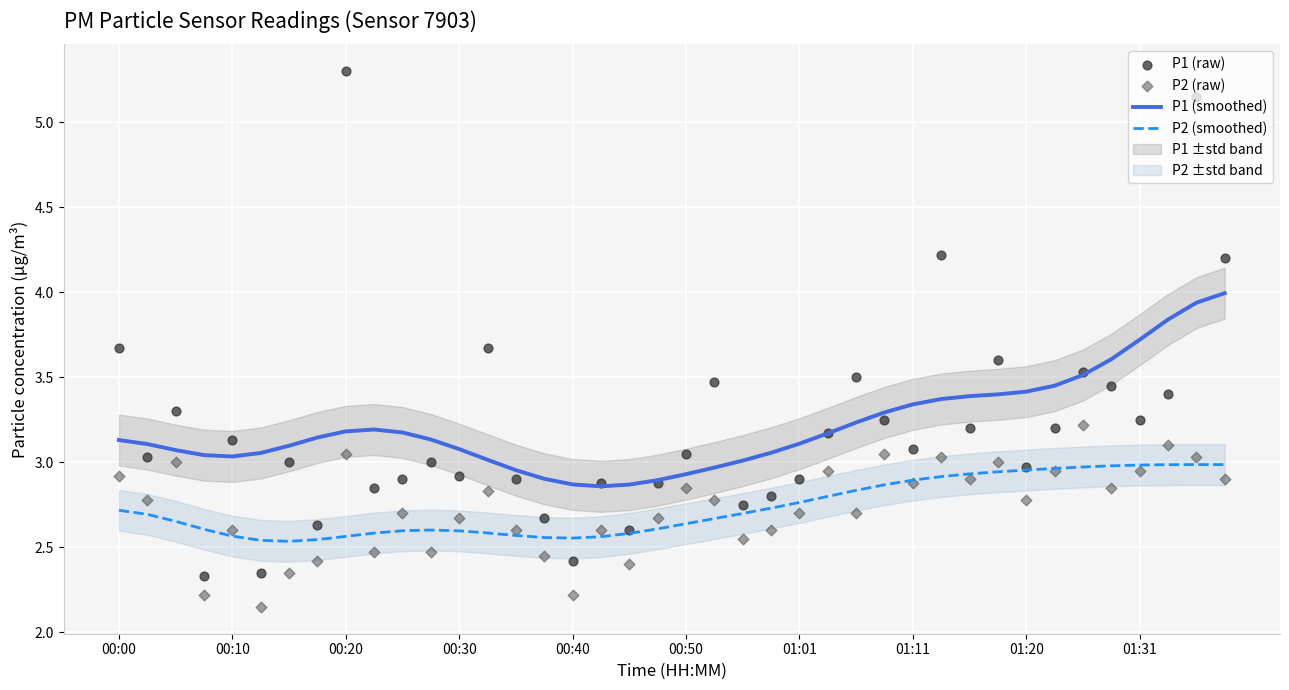

True or false: P2 (smoothed) and P1 (smoothed) intersect in this chart.

False